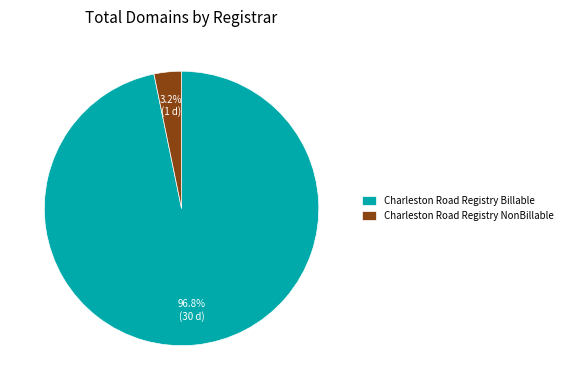

Is it true that Charleston Road Registry Billable is 85% of the pie?

False